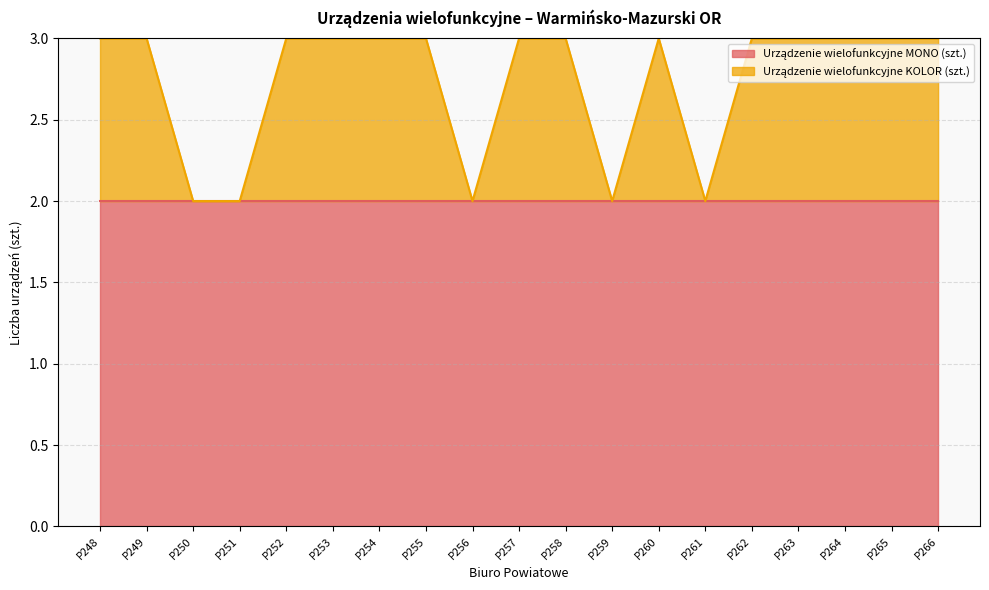

What is the difference between the maximum and minimum values?

1